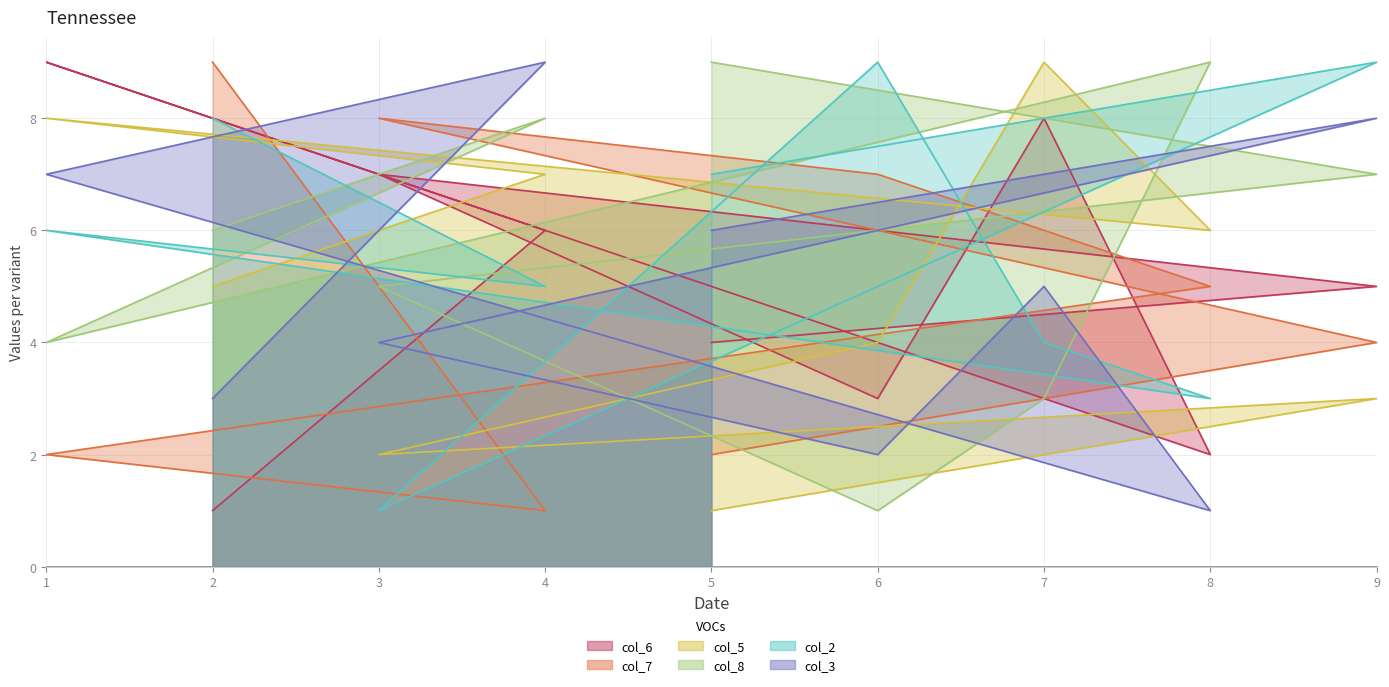

True or false: col_7 and col_3 cross at least once.

True